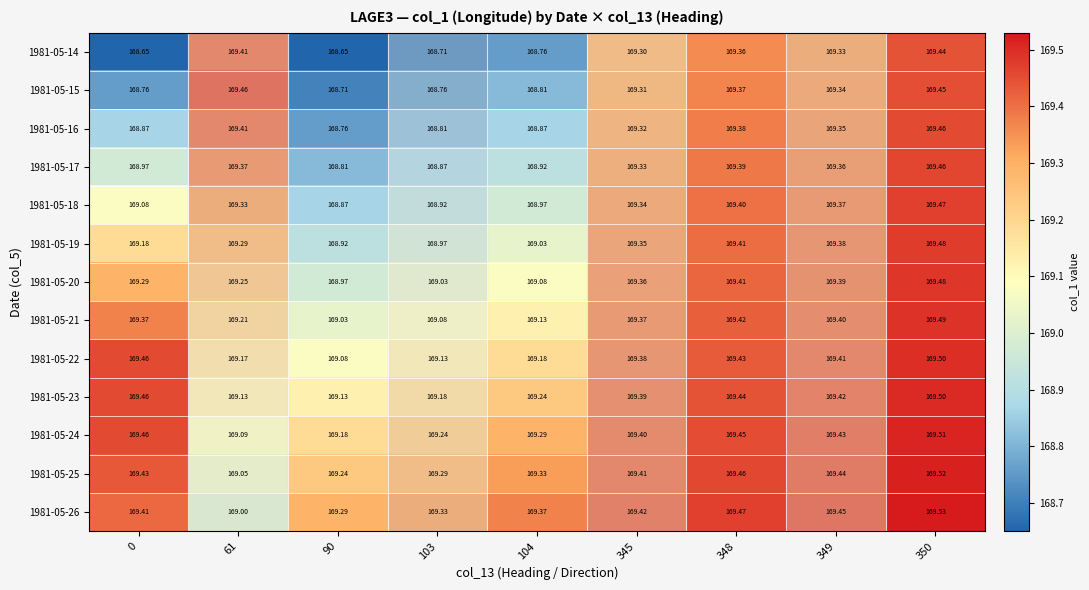

Is the value of 1981-05-23 at 103 greater than the value of 1981-05-16 at 0?

Yes